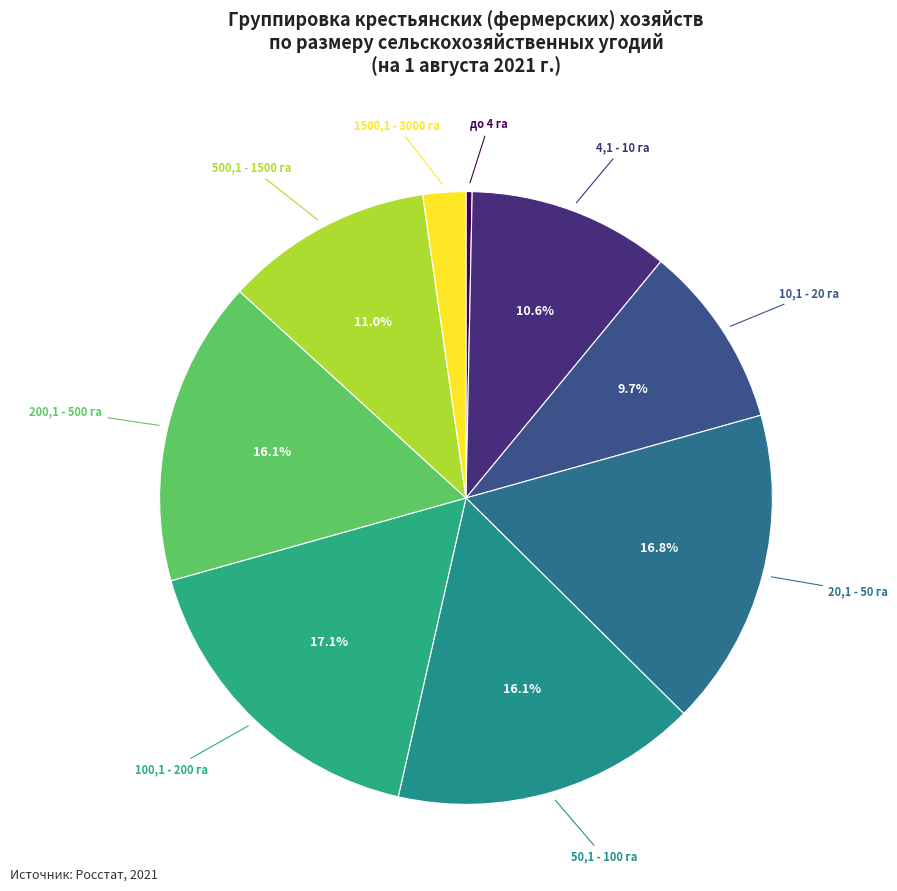

To the nearest percent, what is the difference between the largest and smallest slice percentages?

17%